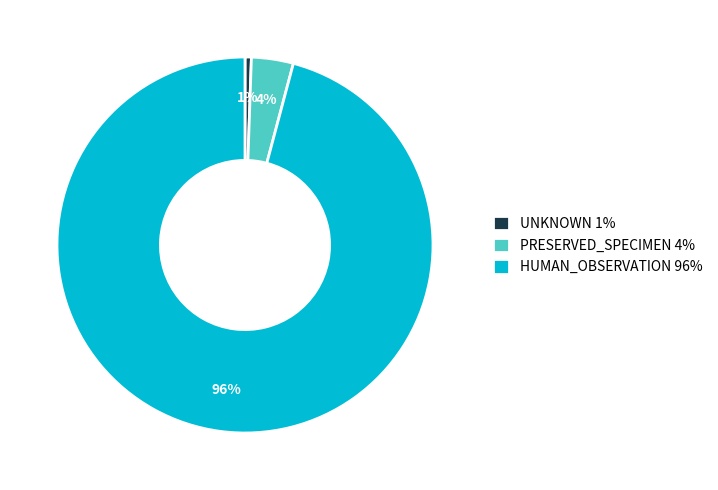

To the nearest percent, what is the combined percentage of PRESERVED_SPECIMEN 4% and HUMAN_OBSERVATION 96%?

99%